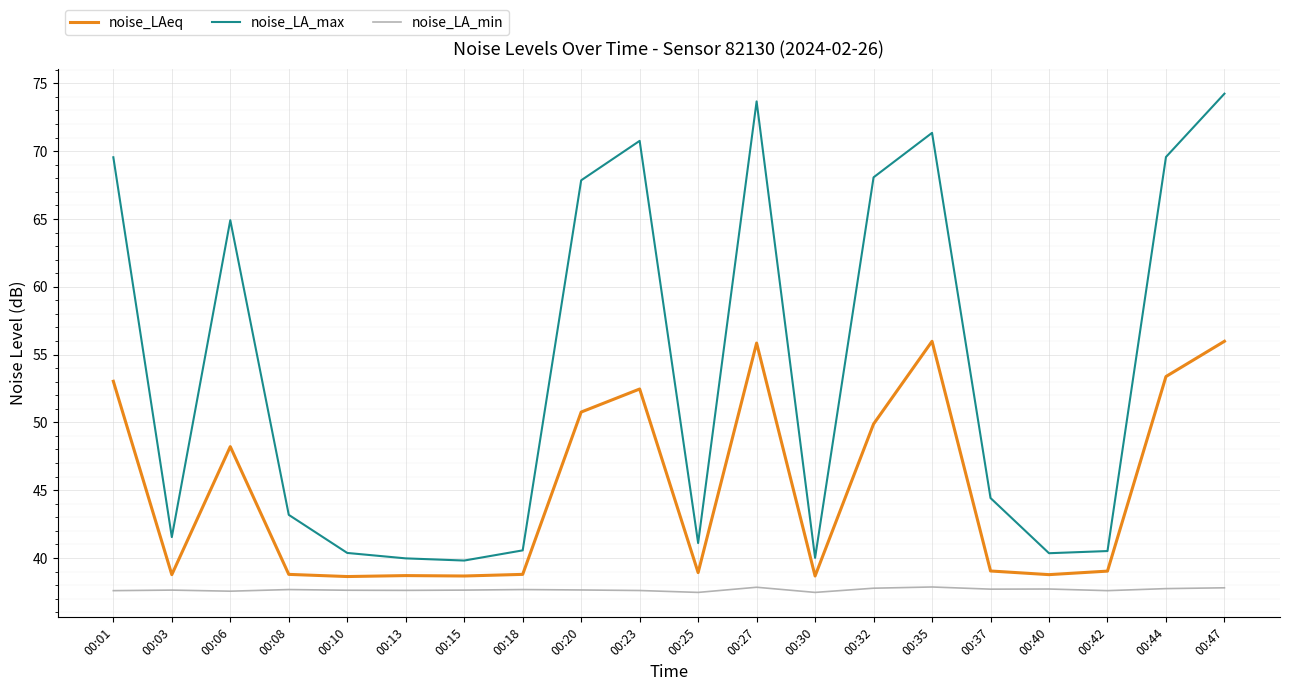

True or false: noise_LA_min and noise_LAeq cross at least once.

False